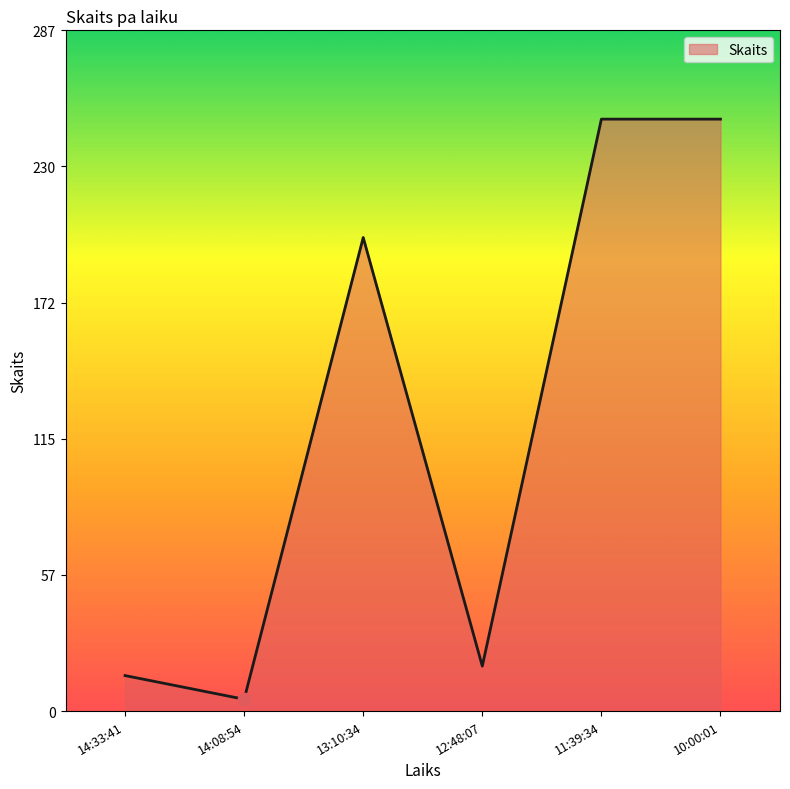

What is the change in value from 12:48:07 to 11:39:34?

+231